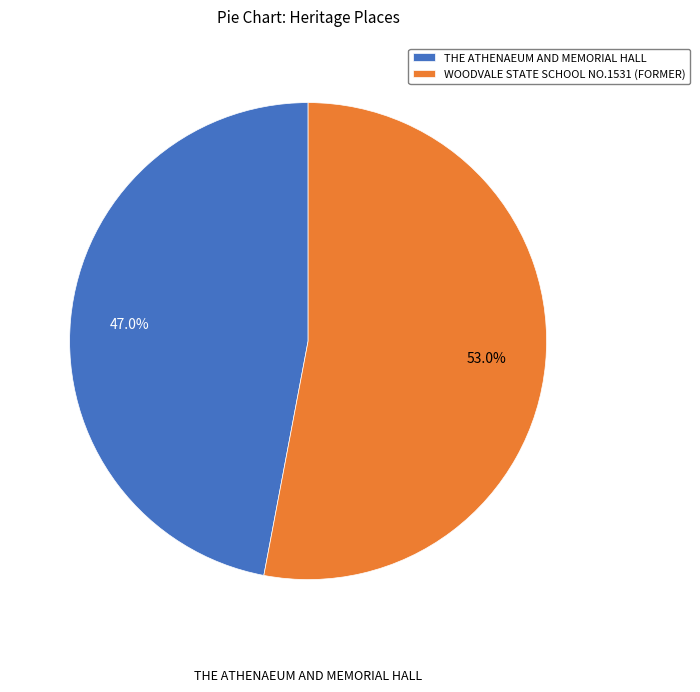

The THE ATHENAEUM AND MEMORIAL HALL slice represents 37% of the pie. True or false?

False